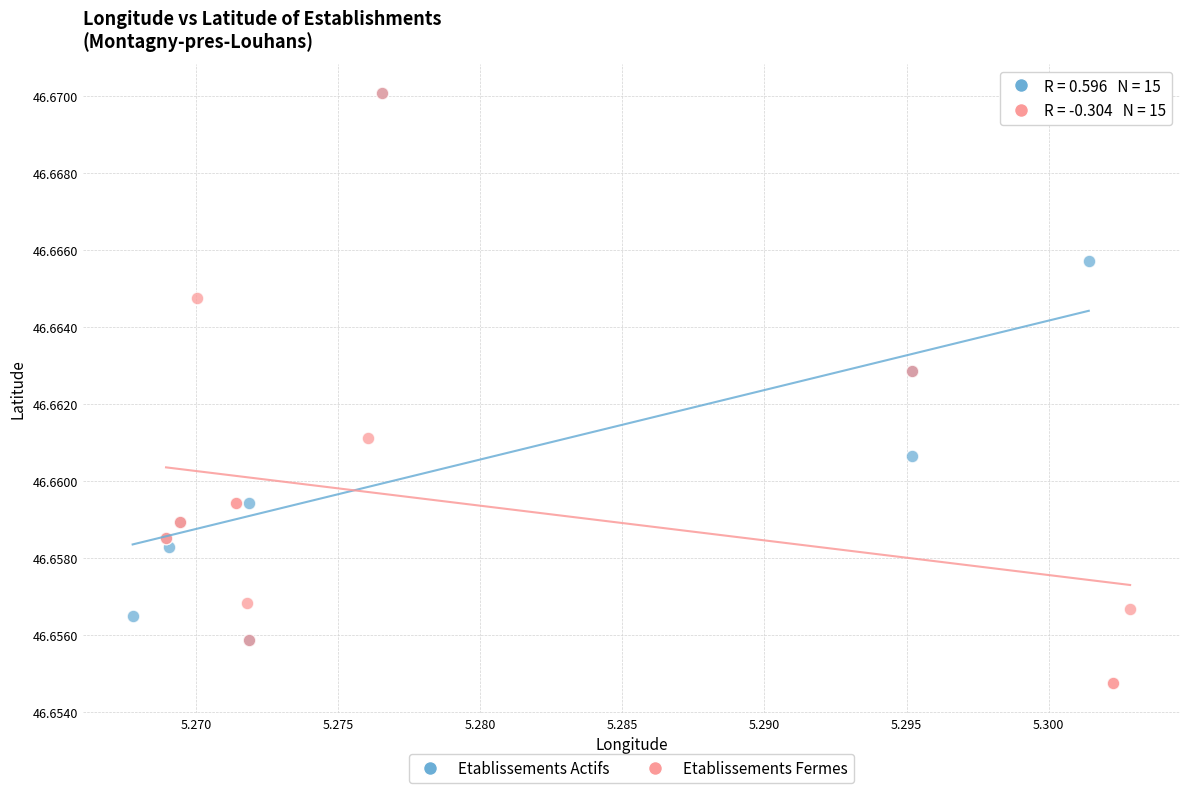

What are all the series names shown in the legend?

Etablissements Actifs, Etablissements Fermes